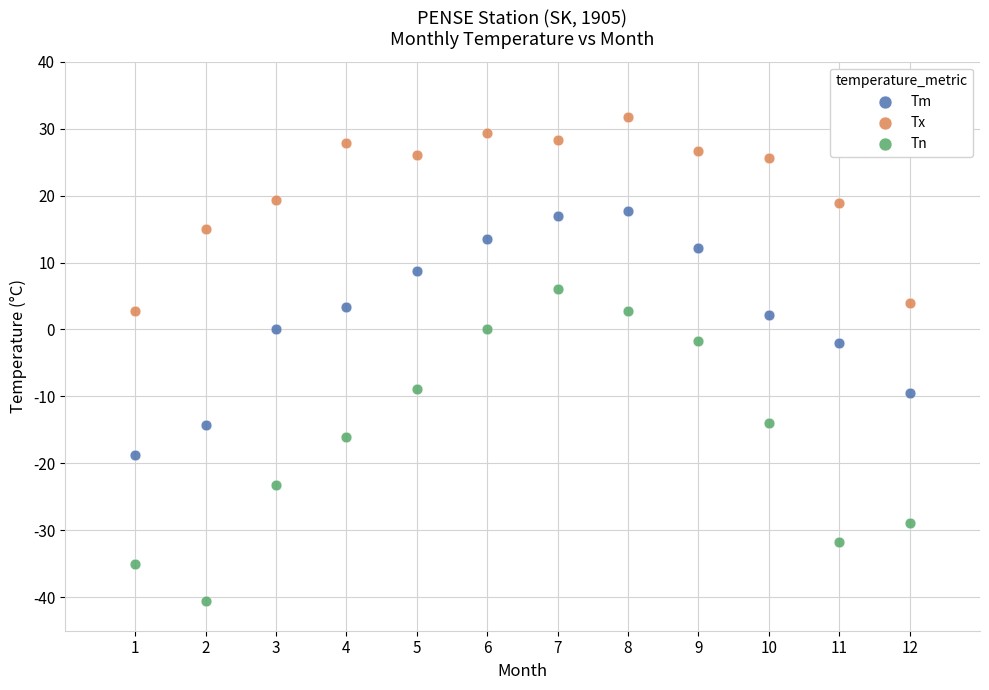

Which series has the largest Y range (max minus min)?

Tn